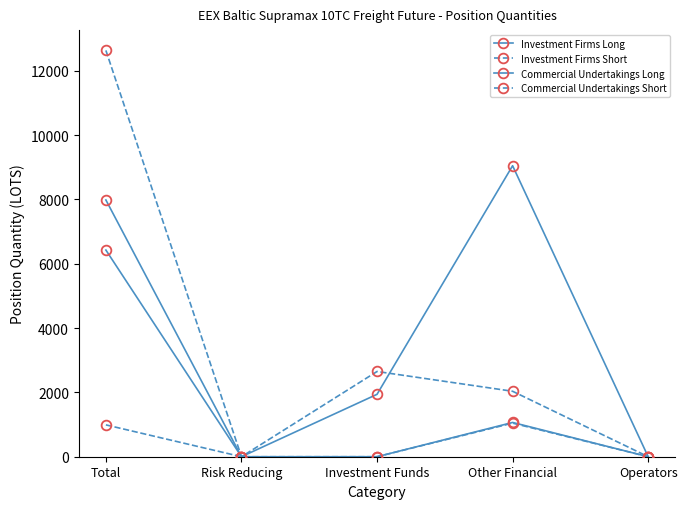

Which series has the largest total across all categories?

Investment Firms Long